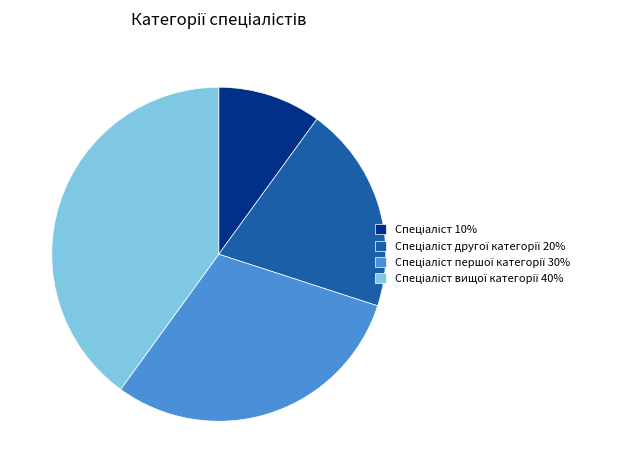

Does any single category account for the majority?

No